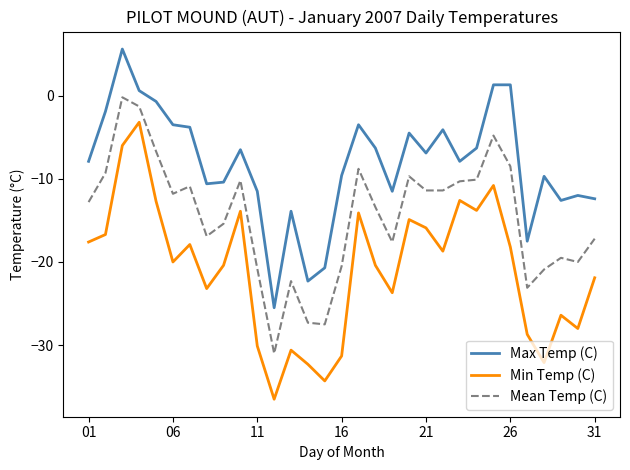

Rank the series by their average value, from lowest to highest.

Min Temp (C), Mean Temp (C), Max Temp (C)